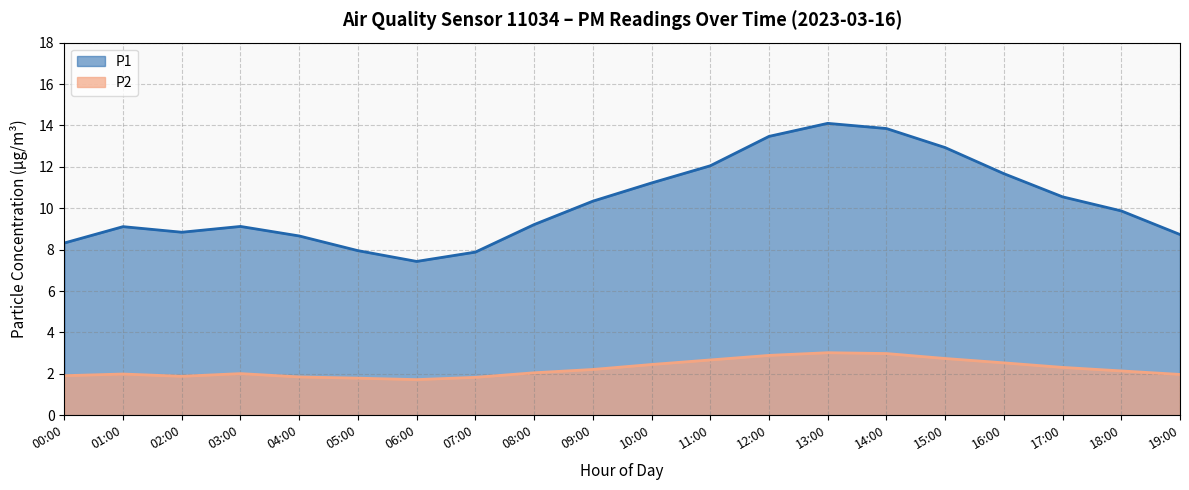

Rank the series at 18:00 from highest to lowest value.

P1, P2